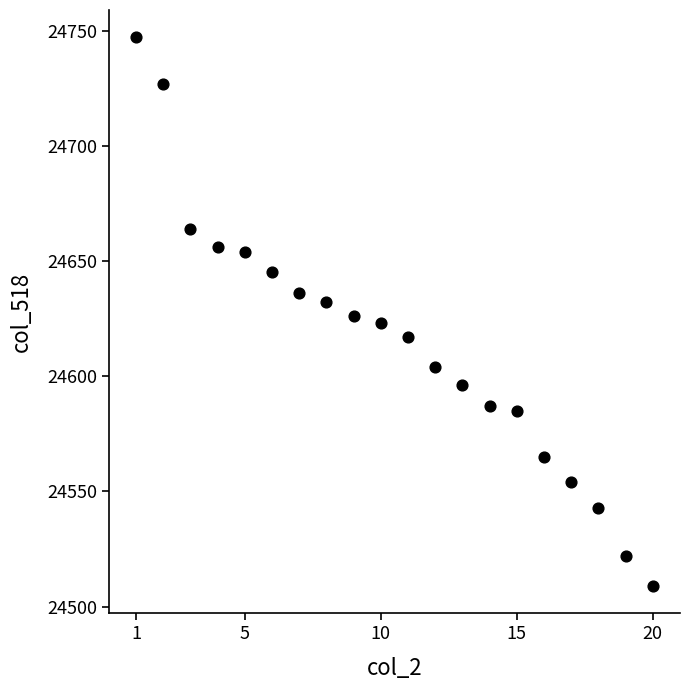

What is the range of Y values (max minus min)?

238